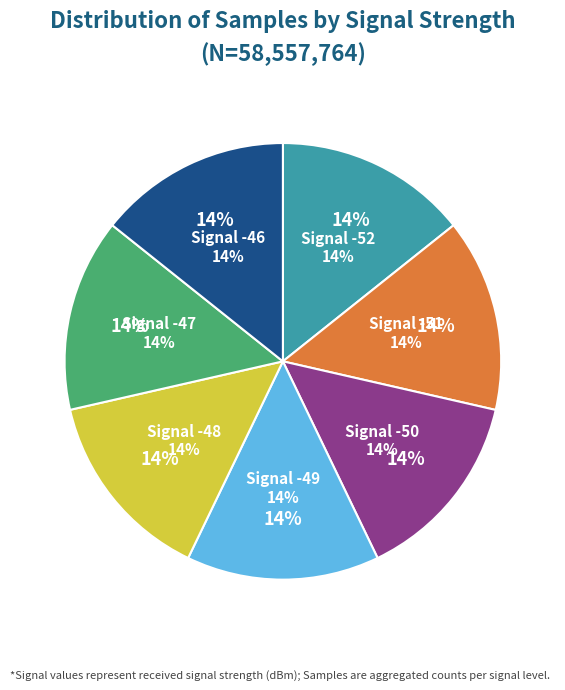

Which has a higher value, -50 or -46?

-50